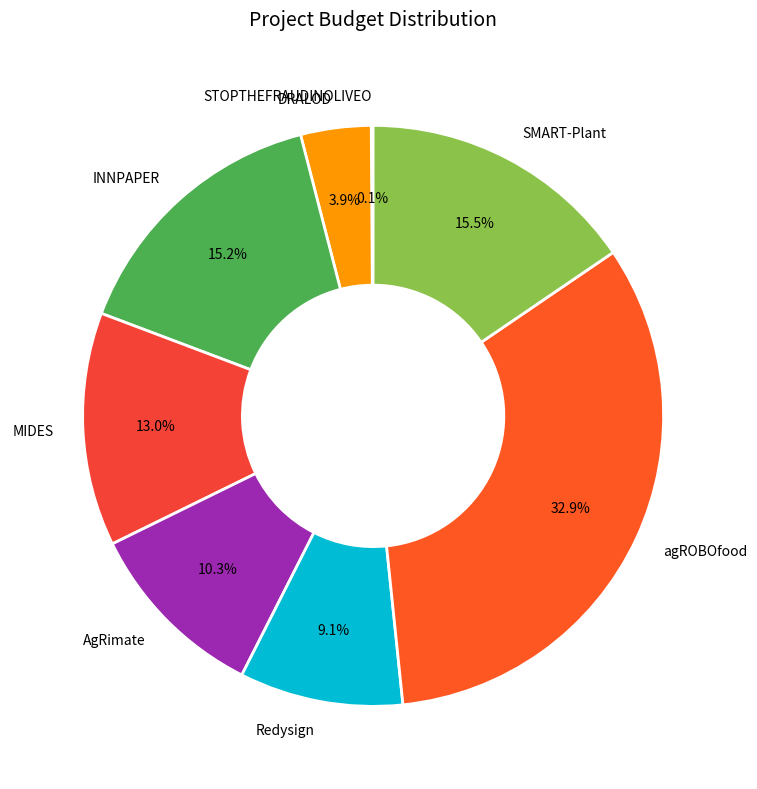

To the nearest percent, what portion does MIDES represent?

13%